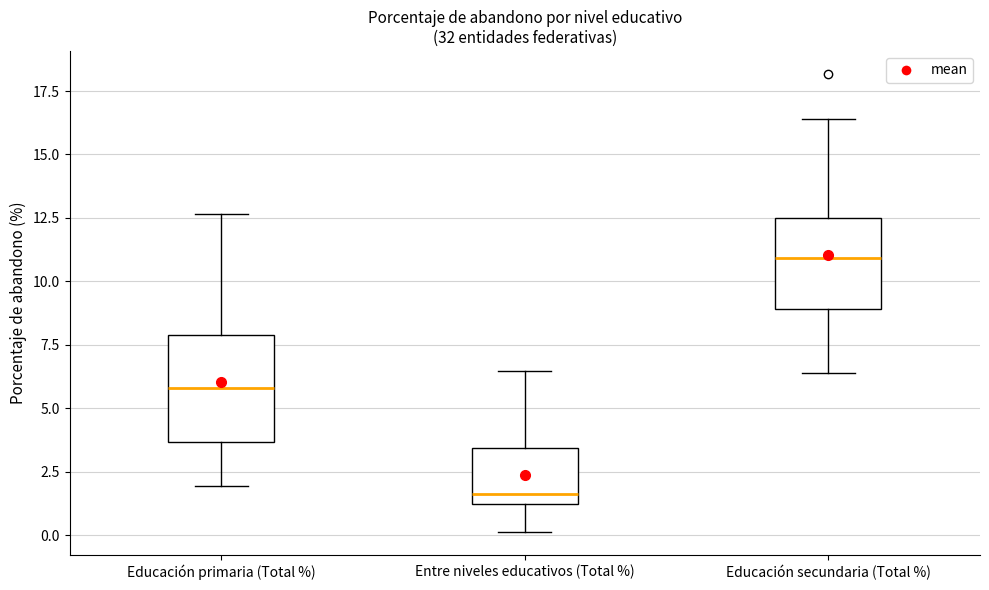

Reading left to right, transcribe this box plot: for each box, give where its median line is, the range the box spans, and where its two whiskers end, as read against the y-axis. The values are not printed on the chart, so give them approximately, as read against the axis.

Educación primaria (Total %): median 6.0, box 3.5 to 8.0, whiskers 2.0 to 12.5
Entre niveles educativos (Total %): median 1.5, box 1.0 to 3.5, whiskers 0.0 to 6.5
Educación secundaria (Total %): median 11.0, box 9.0 to 12.5, whiskers 6.5 to 16.5